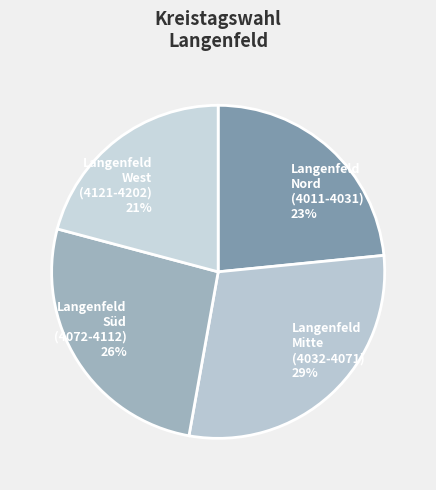

What percentage is the Langenfeld Süd (4072-4112) slice, to the nearest percent?

26%